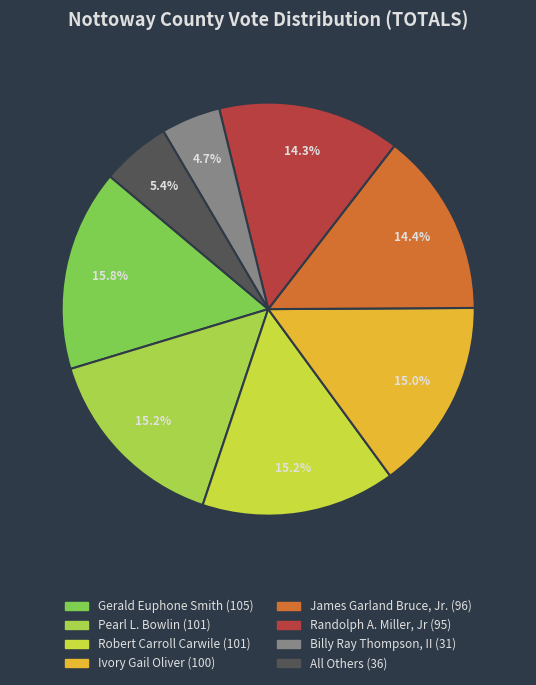

What portion of the pie excludes Robert Carroll Carwile?

84.8%